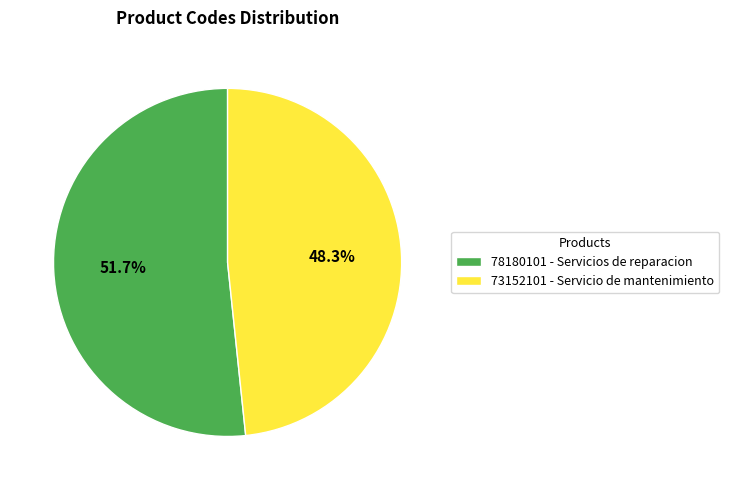

Is it true that 78180101 - Servicios de reparacion is 46% of the pie?

False